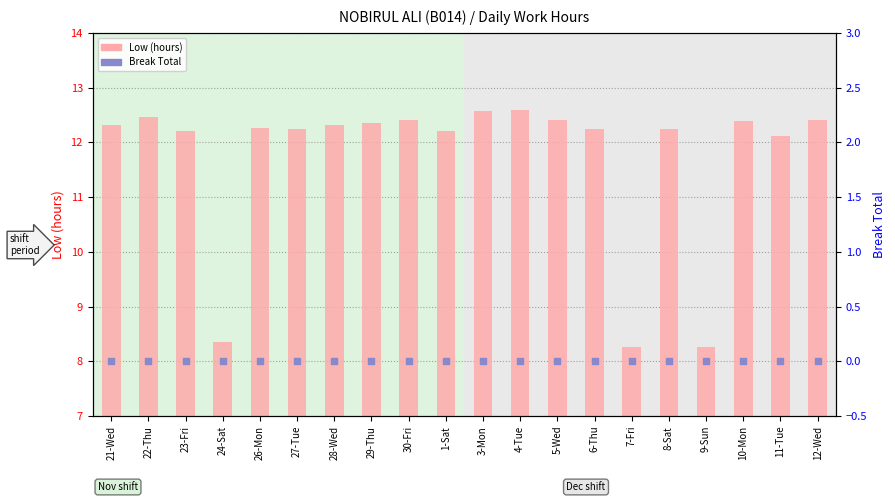

Which series has the widest spread of Y values?

Low (hours)